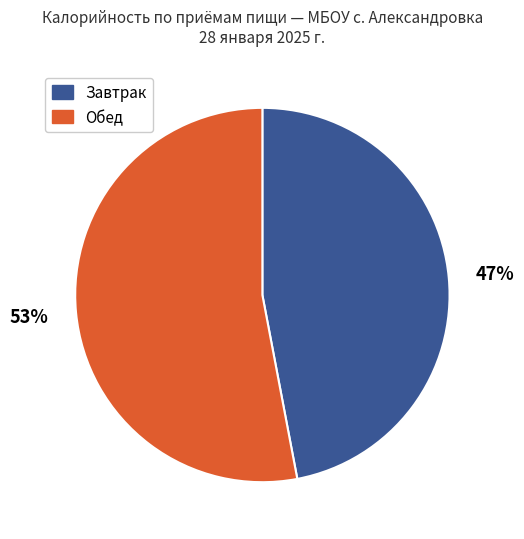

Is there a majority slice in this chart?

Yes